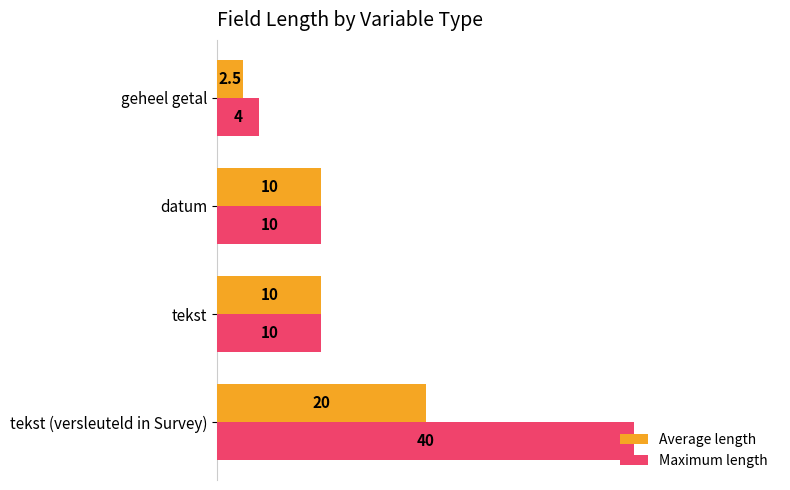

Count the Average length values in the range 10 to 20.

3